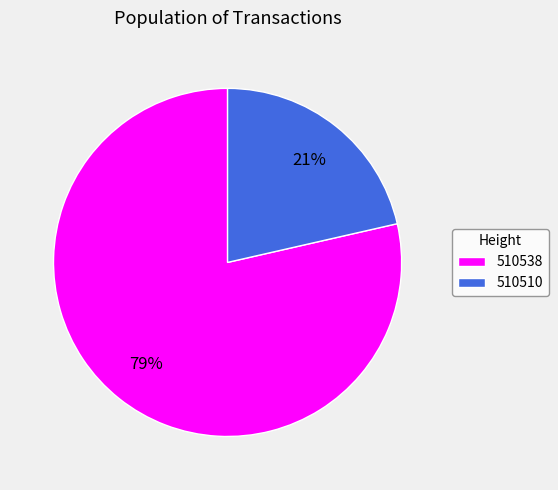

Is the sum of 510538 and 510510 greater than half?

Yes